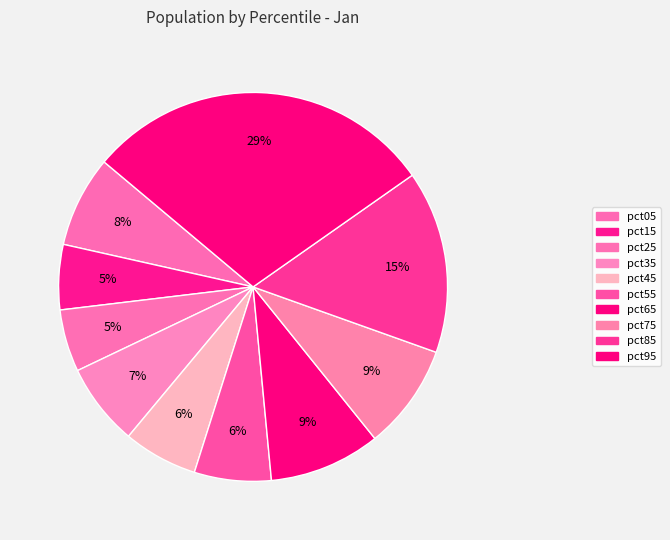

To the nearest percent, what percentage of the pie is pct65?

9%